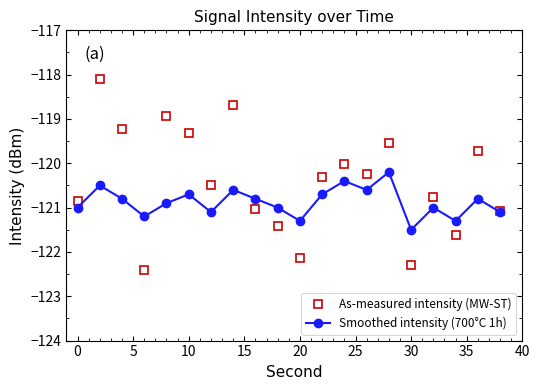

Which series has the widest spread of values?

As-measured intensity (MW-ST)